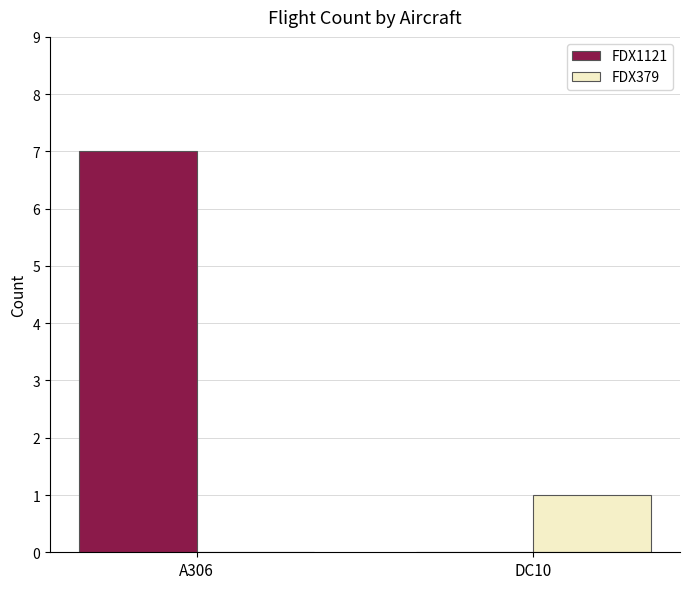

Which series changed the most between A306 and DC10?

FDX1121